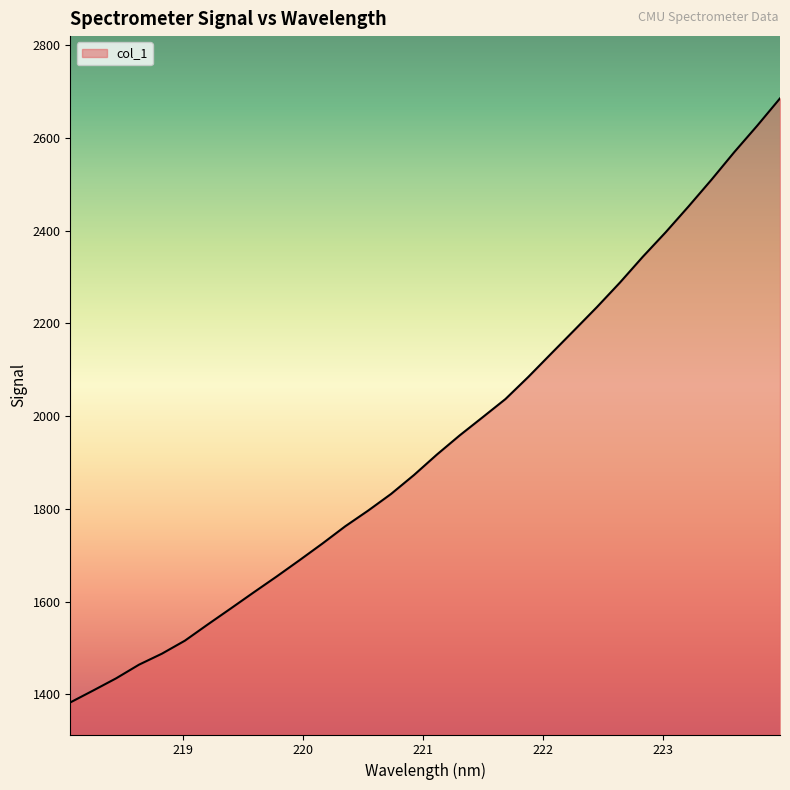

What is the difference between the maximum and minimum values?

1302.7